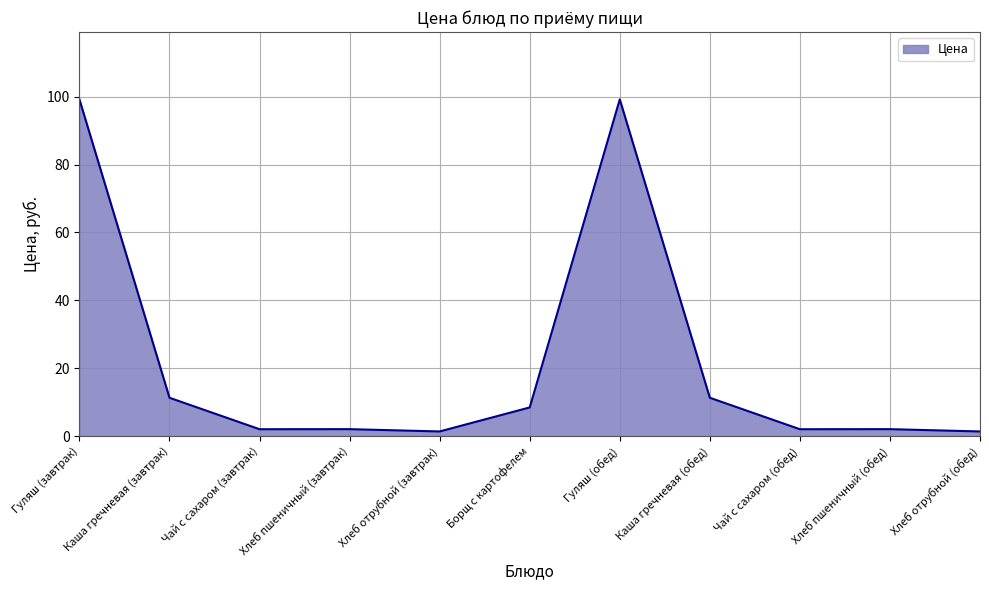

True or false: the data shows 7.3 at Каша гречневая (завтрак).

False